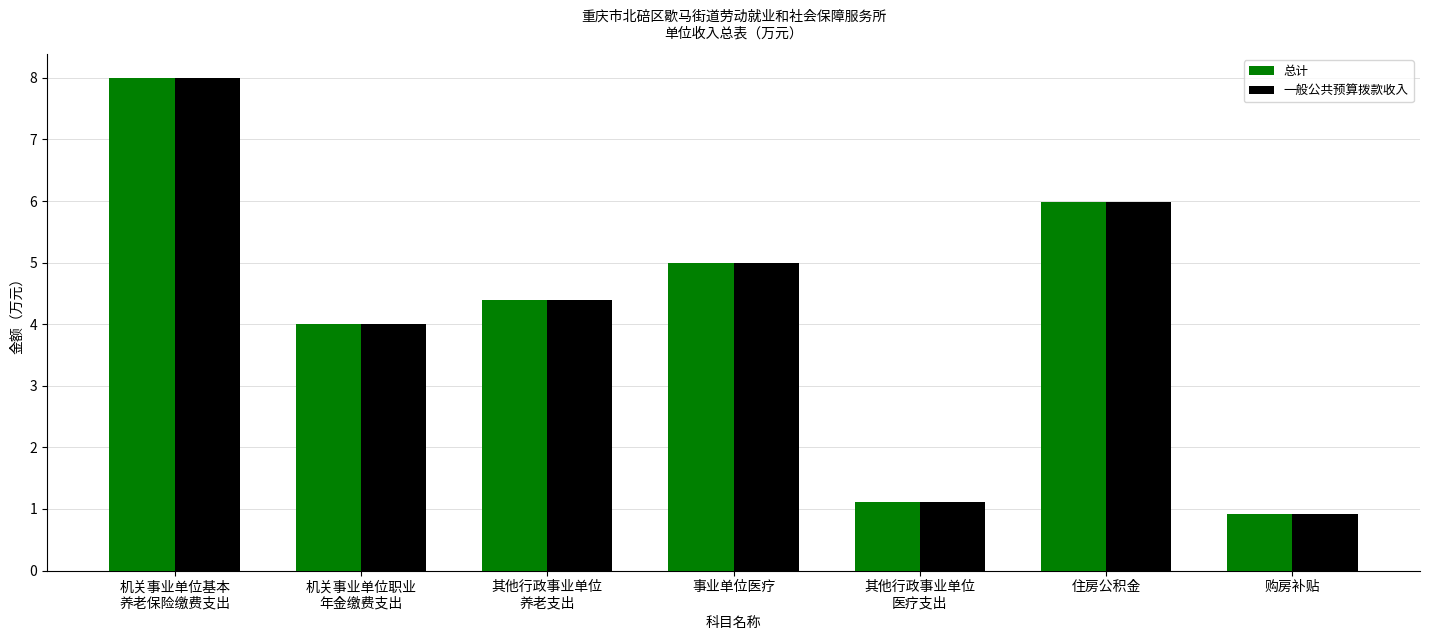

The 一般公共预算拨款收入 series shows 0.9 at 购房补贴. True or false?

True